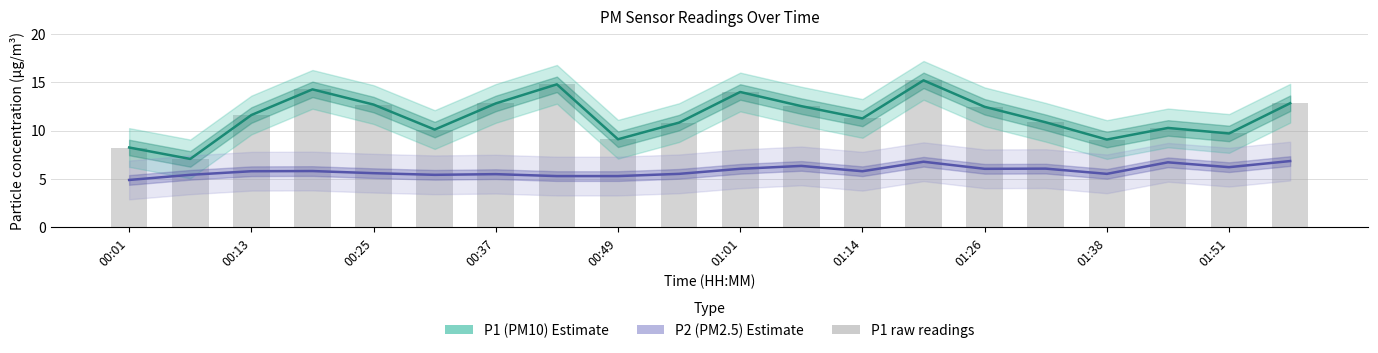

Count the number of categories in the chart.

20